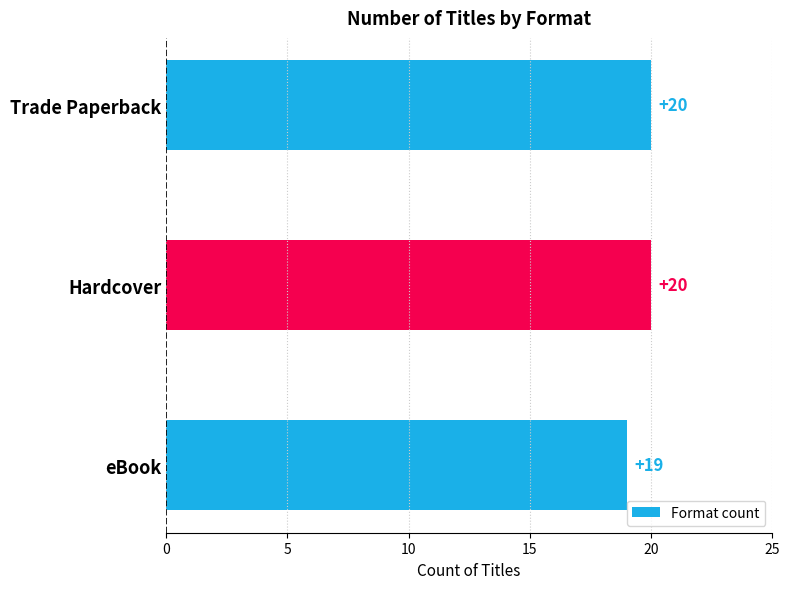

Reading top to bottom, what are all the values shown in this chart?

20	20	19